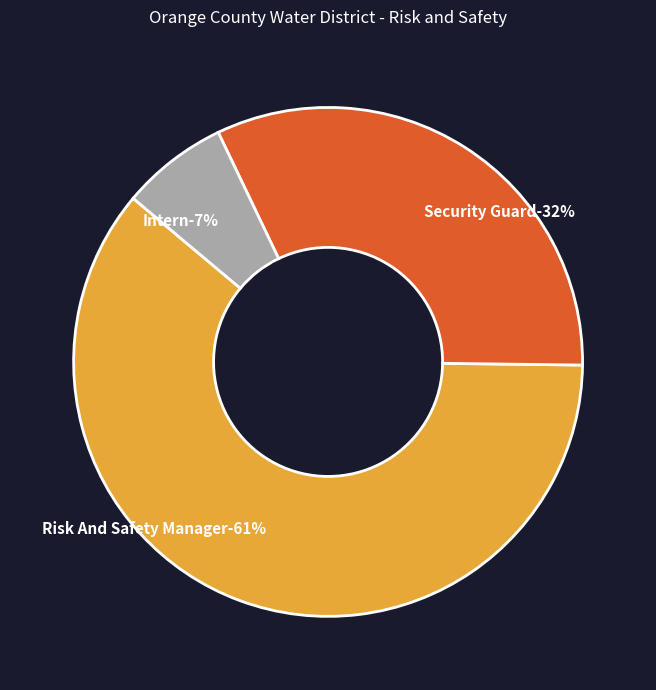

How much of the chart is everything except Risk And Safety Manager?

39.1%